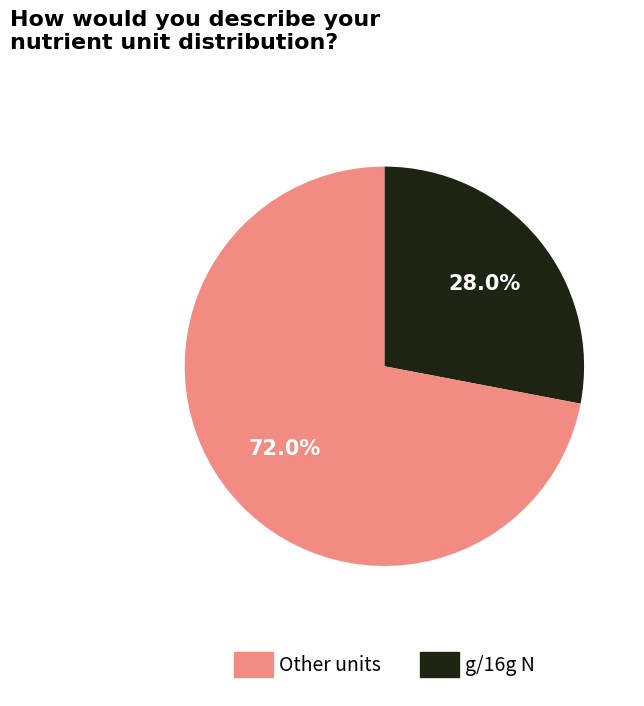

Does any single category account for the majority?

Yes